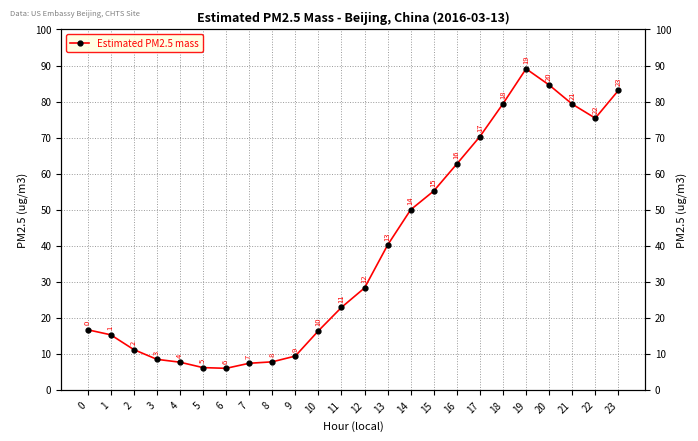

Reading left to right, extract all data points from this chart.

16.7	15.3	11.2	8.5	7.7	6.2	6.0	7.4	7.8	9.4	16.4	22.9	28.3	40.2	50.0	55.2	62.7	70.3	79.4	89.1	84.6	79.3	75.4	83.1